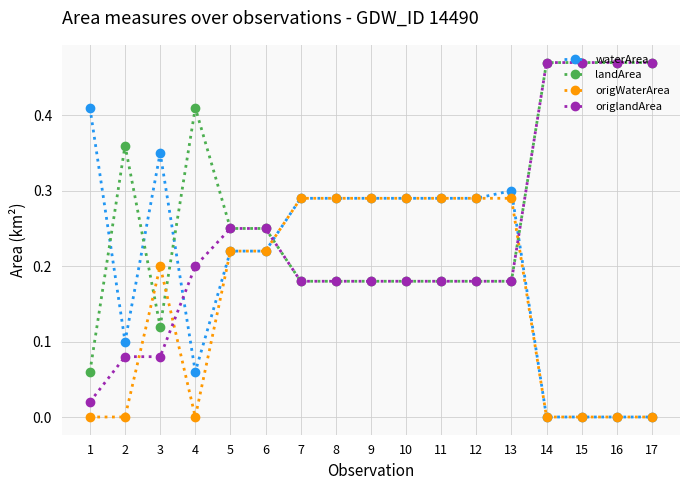

What is the sum of all waterArea values?

3.4